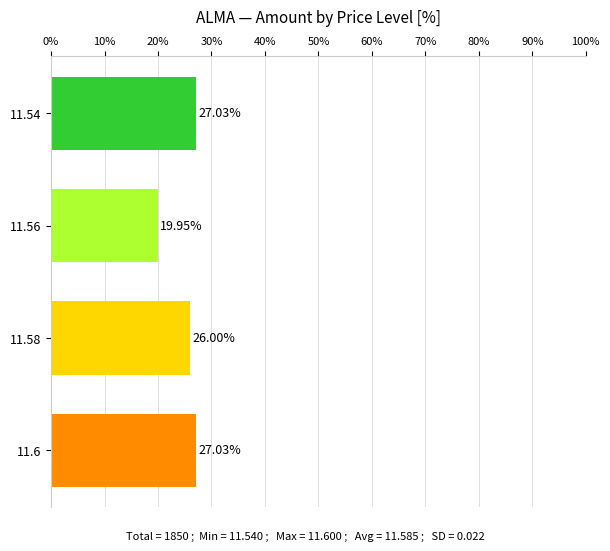

Approximately how many times larger is the value at 11.58 compared to 11.54?

1.0